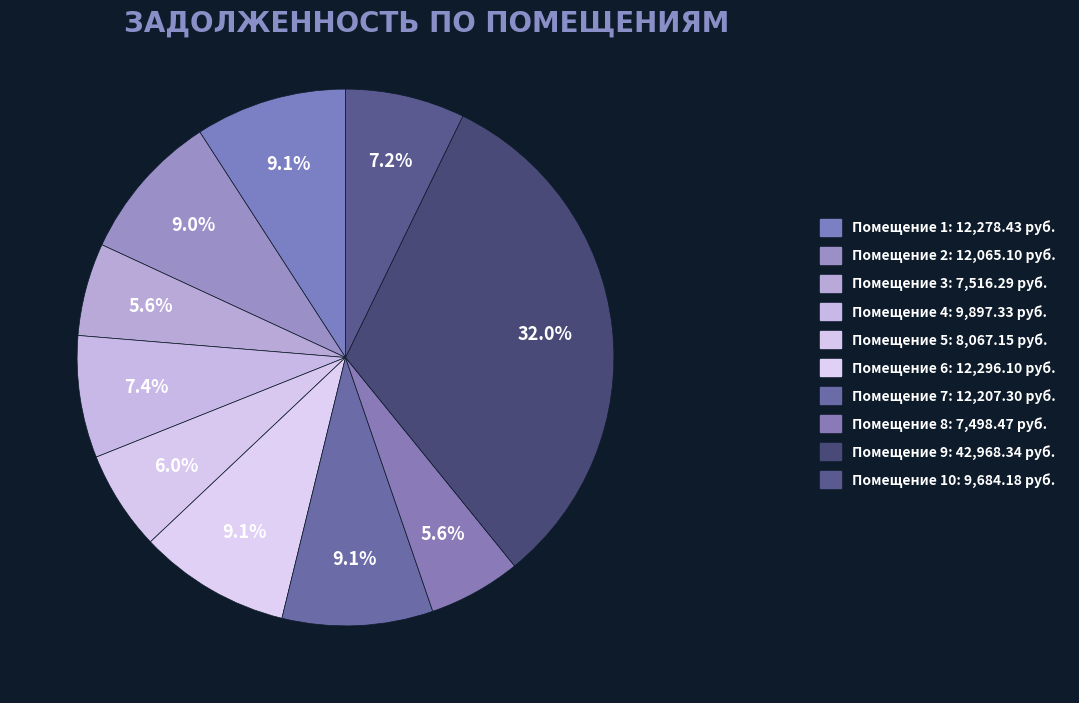

Which category has the biggest portion of the pie?

9